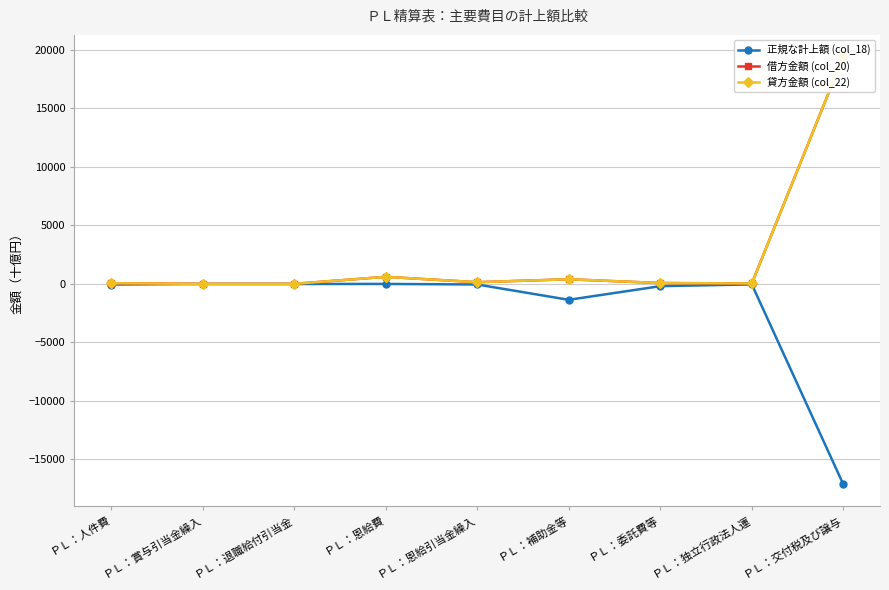

Reading left to right, transcribe all the data shown in this chart.

正規な計上額 (col_18): -51.6	-2.9	-4.1	-0.3	-47.1	-1357.1	-190.1	-41.0	-17138.3
借方金額 (col_20): 59.6	2.7	4.6	606.9	147.4	398.7	75.6	39.7	19450.7
貸方金額 (col_22): 59.6	2.7	4.6	606.9	147.4	398.7	75.6	39.7	19450.7